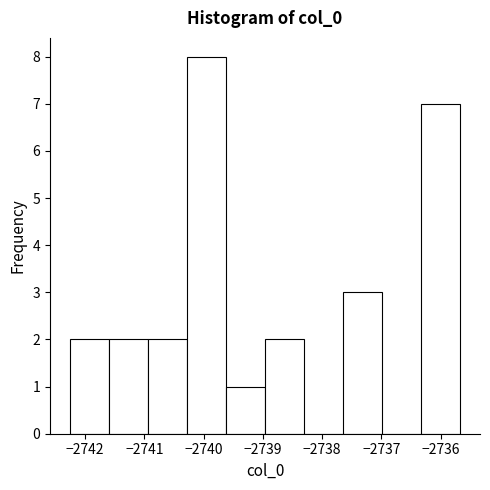

Over which range of the x-axis is the bar tallest?

-2740.3 to -2739.6